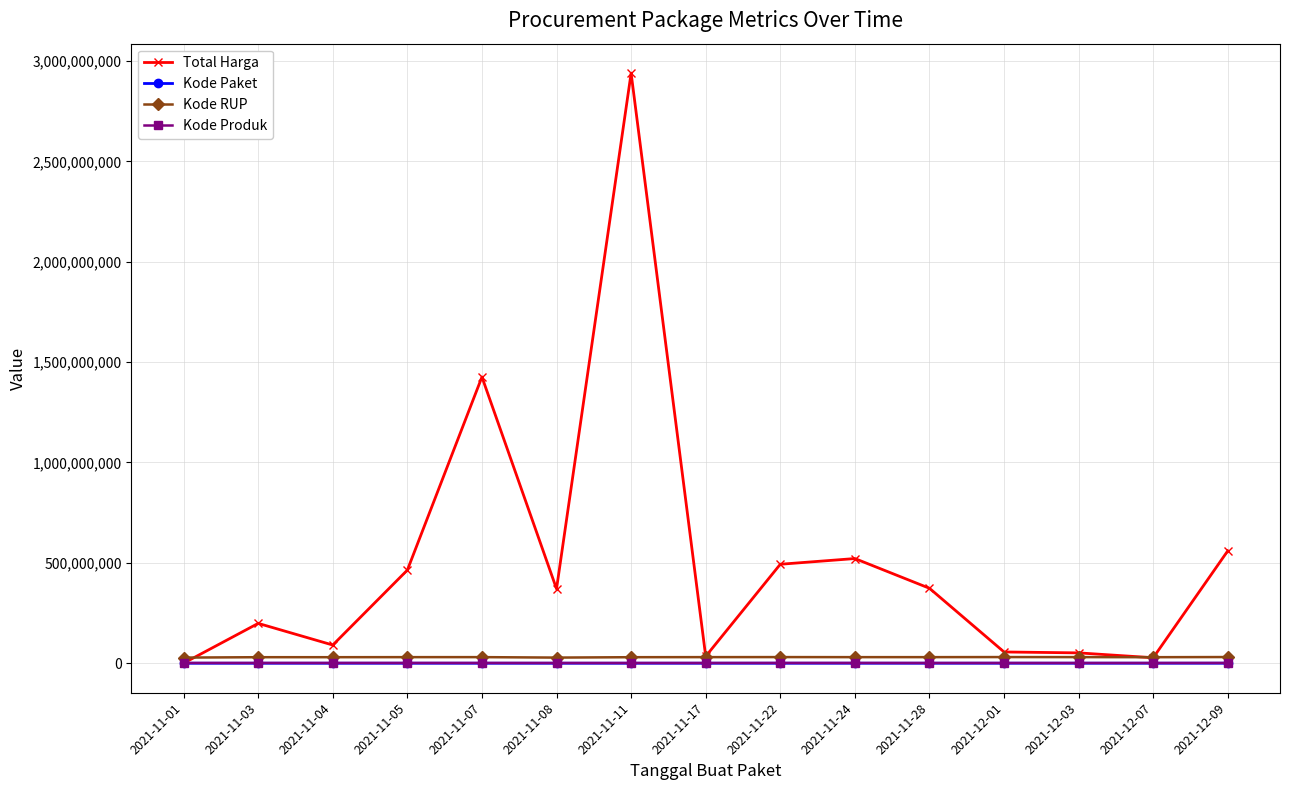

Which series has the largest total across all categories?

Total Harga